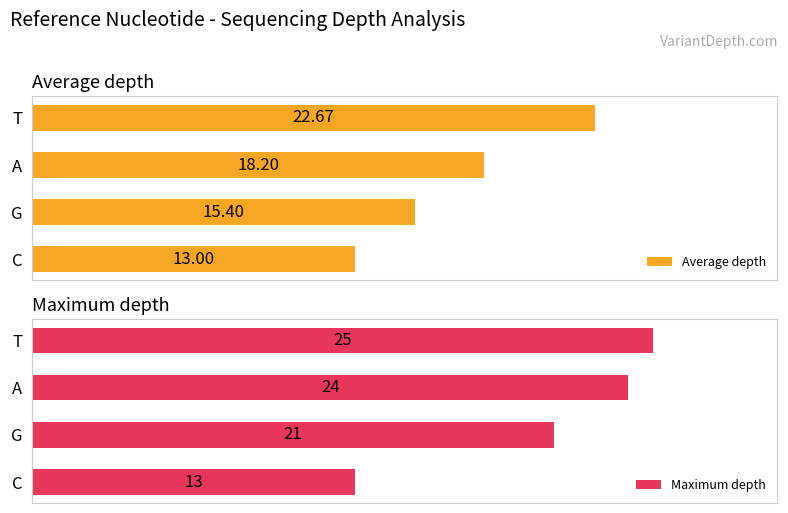

What are all the series names shown in the legend?

Average depth, Maximum depth